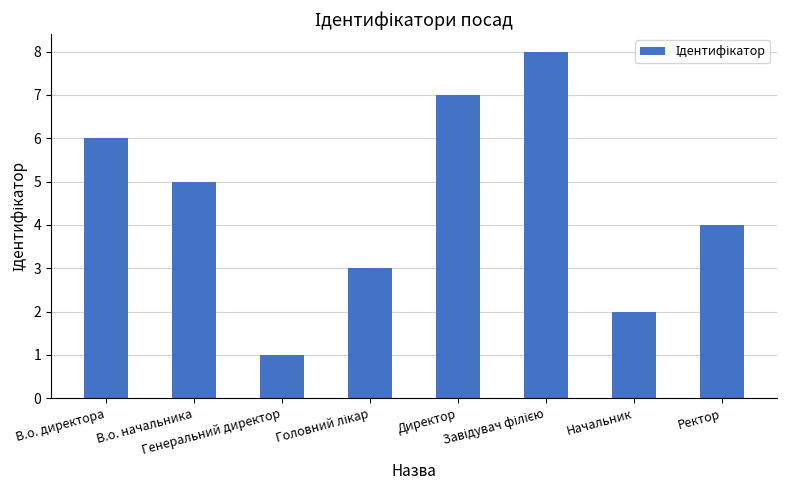

Where is the data nearest to the value 4?

Ректор